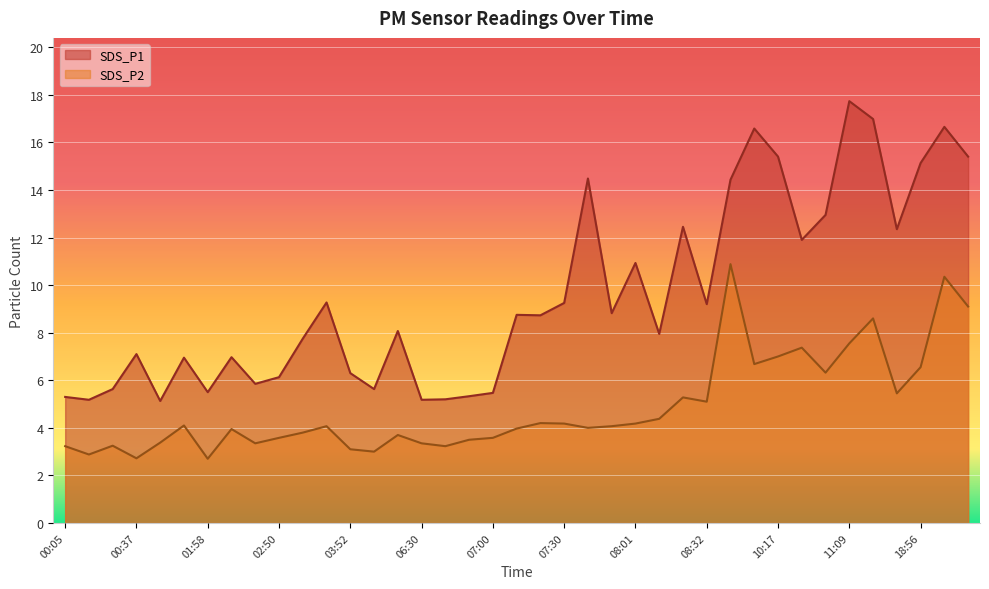

In SDS_P1, how many points are lower than both neighbors (excluding endpoints)?

12